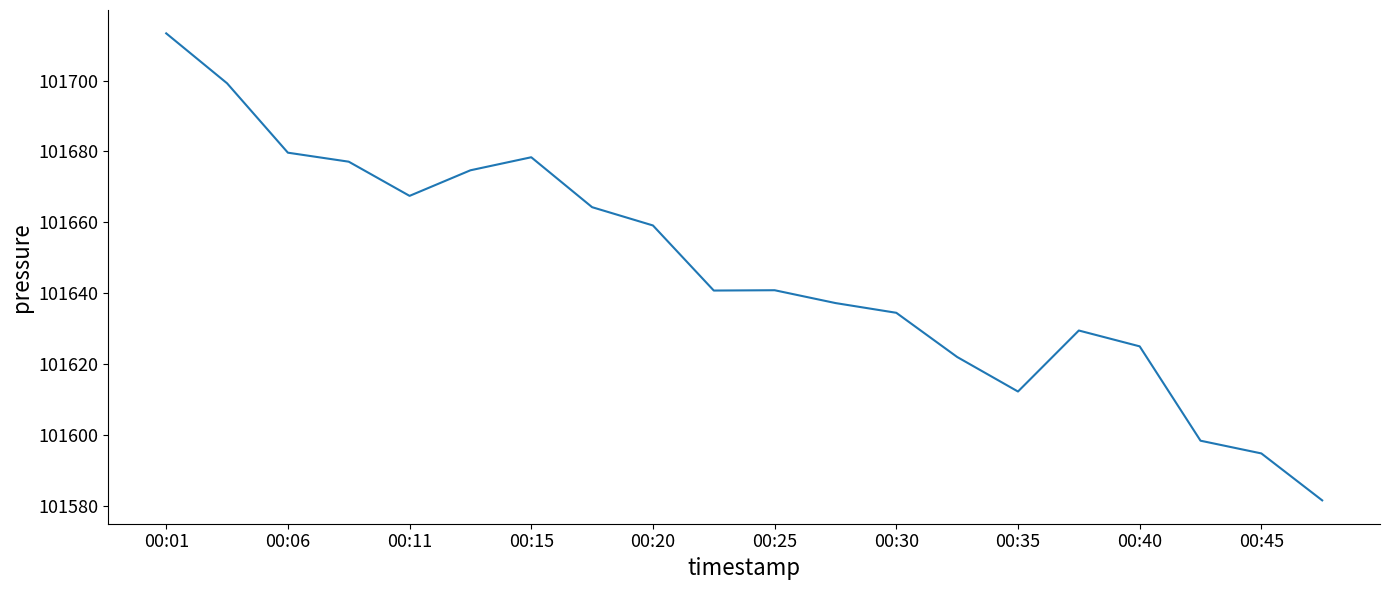

True or false: the data has more than 1 interior local peaks.

True